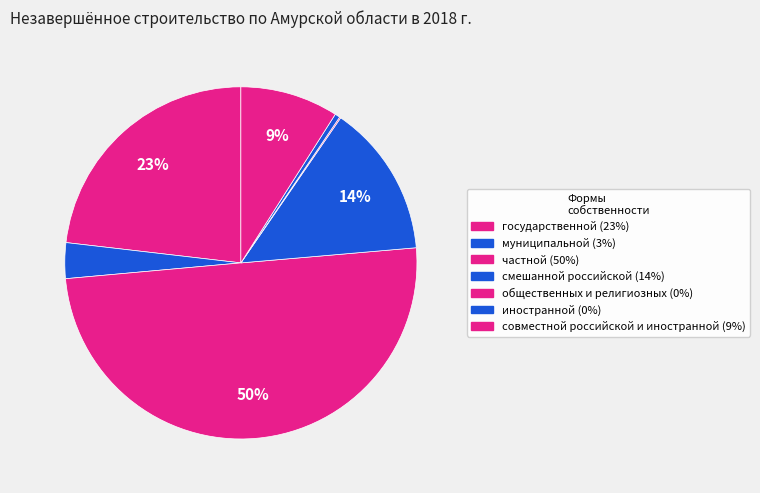

Which slice is the largest?

частной